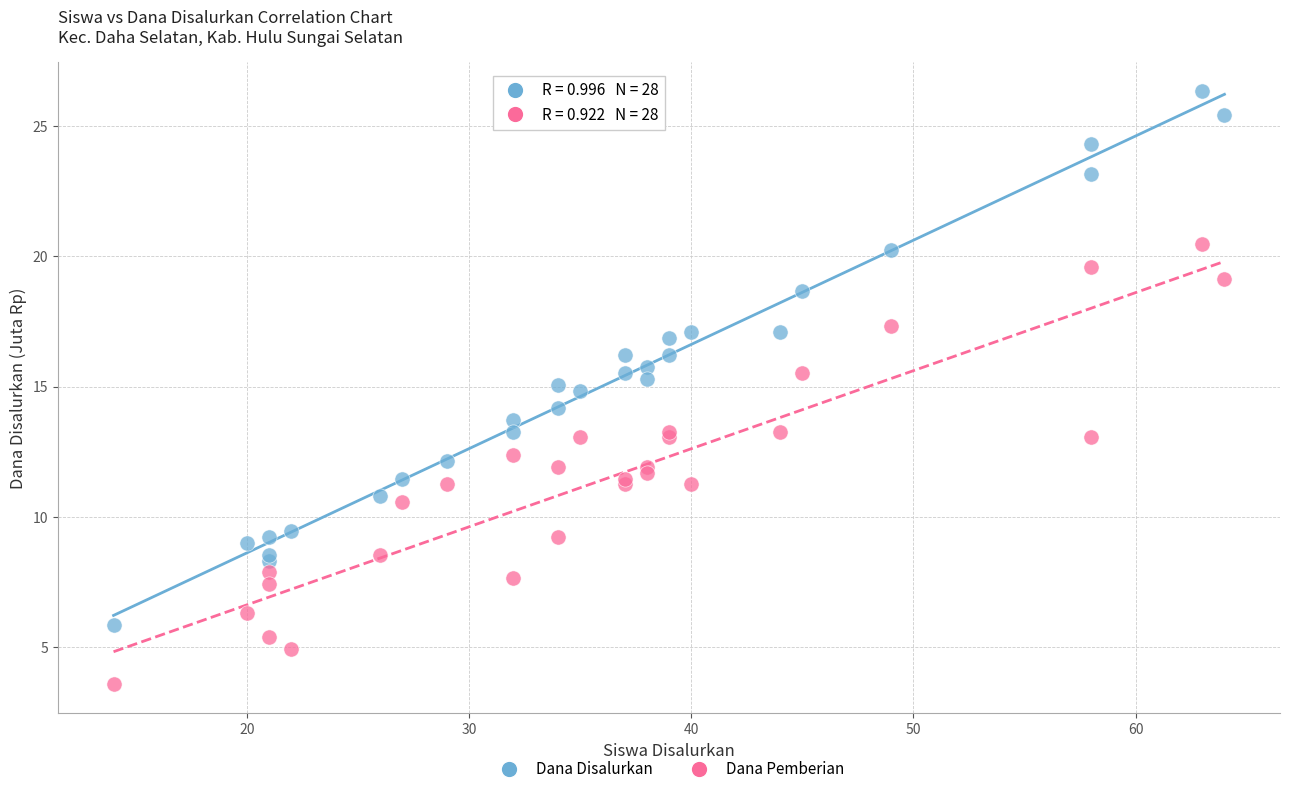

Which series contains the lowest Y value?

Dana Pemberian